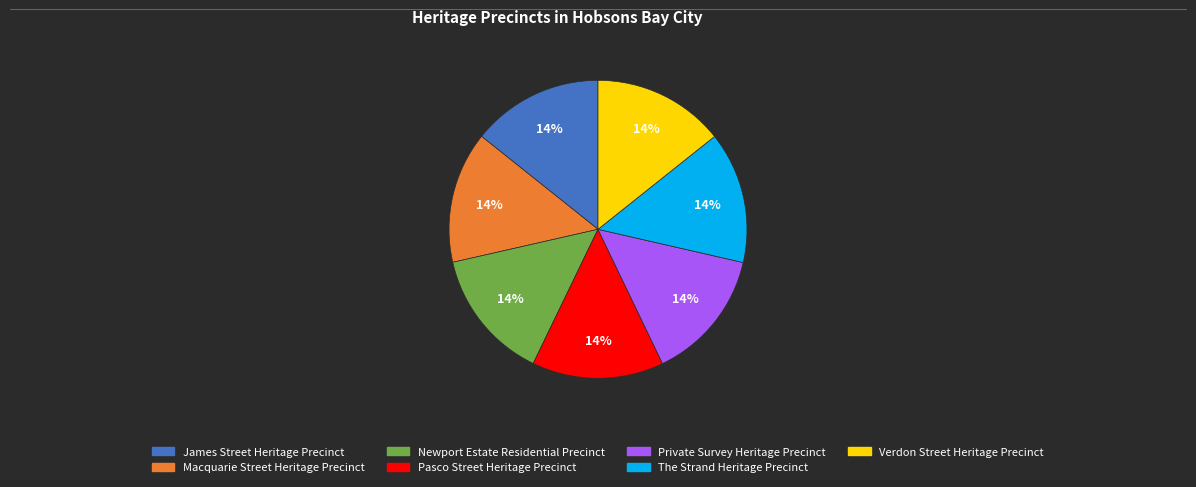

To the nearest percent, what percentage of the pie is Macquarie Street Heritage Precinct?

14%